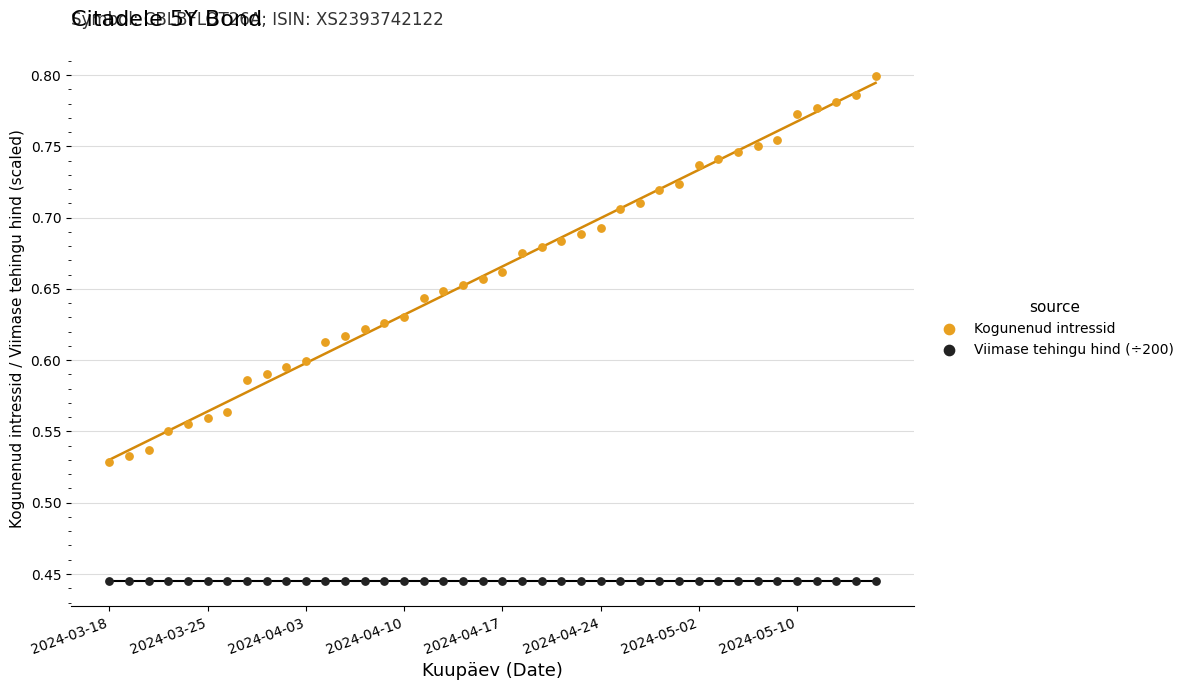

Which series reaches the maximum Y coordinate?

Kogunenud intressid